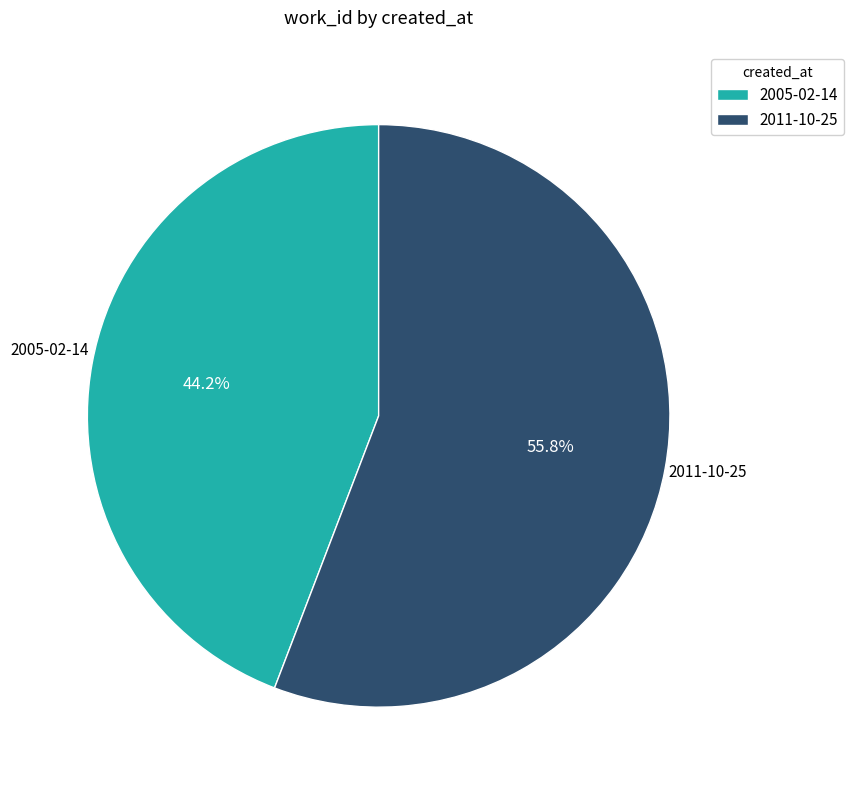

How many slices are in this pie chart?

2